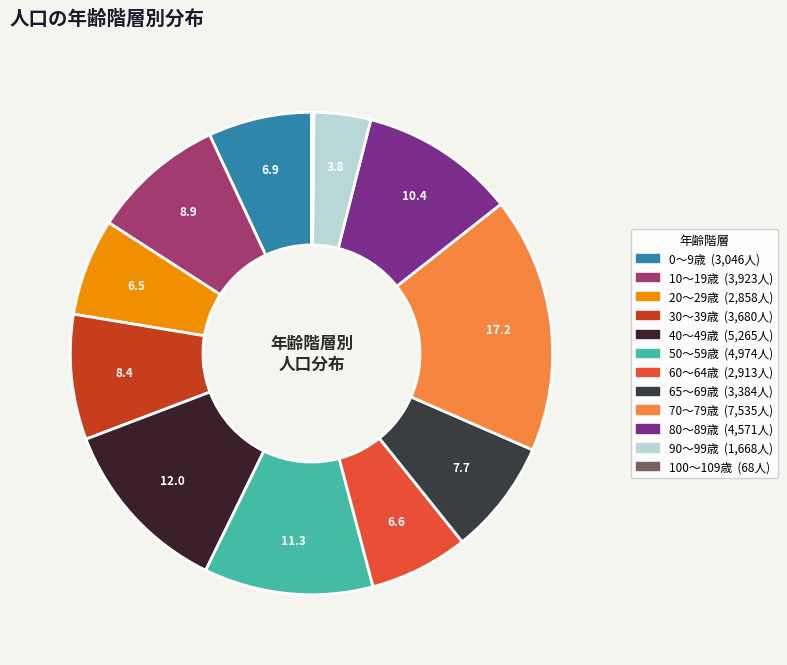

To the nearest percent, what portion does 70～79歳 represent?

17%